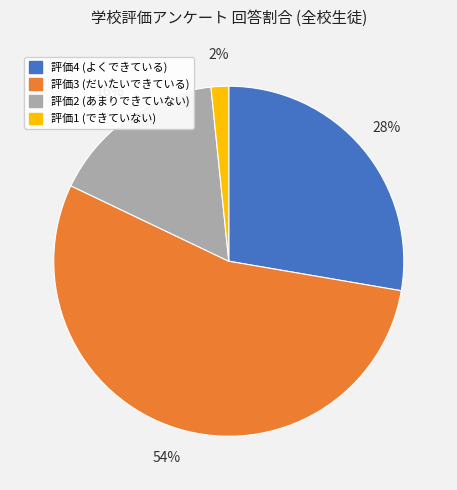

Do 評価2 (あまりできていない) and 評価4 (よくできている) together represent more than half of the pie?

No